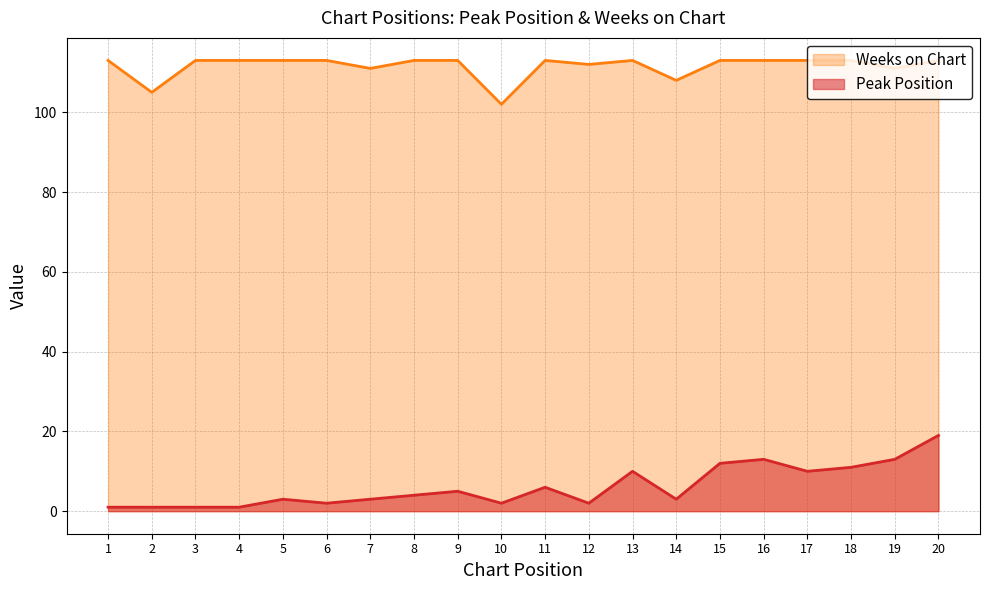

Is it true that Peak Position equals 1 at 4?

True